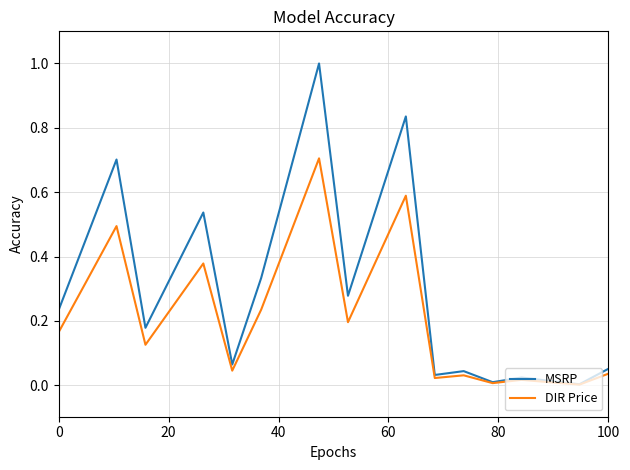

What is the maximum value shown in the chart?

1.0